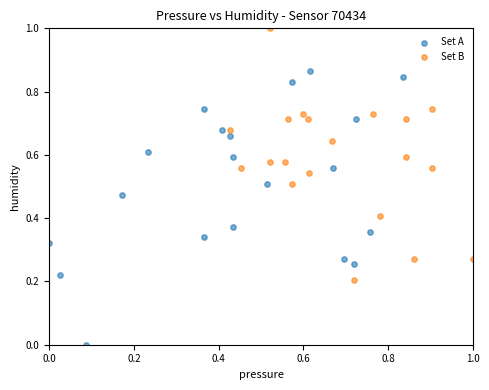

Which series has the largest Y range (max minus min)?

Set A